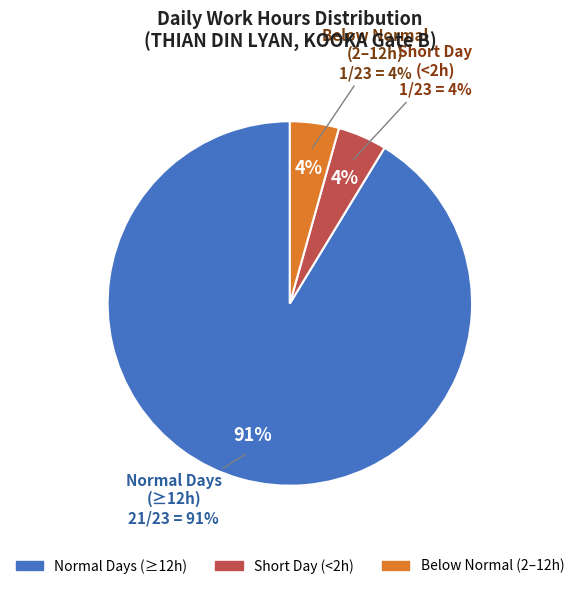

Is it true that Sun 26 is 16% of the pie?

False